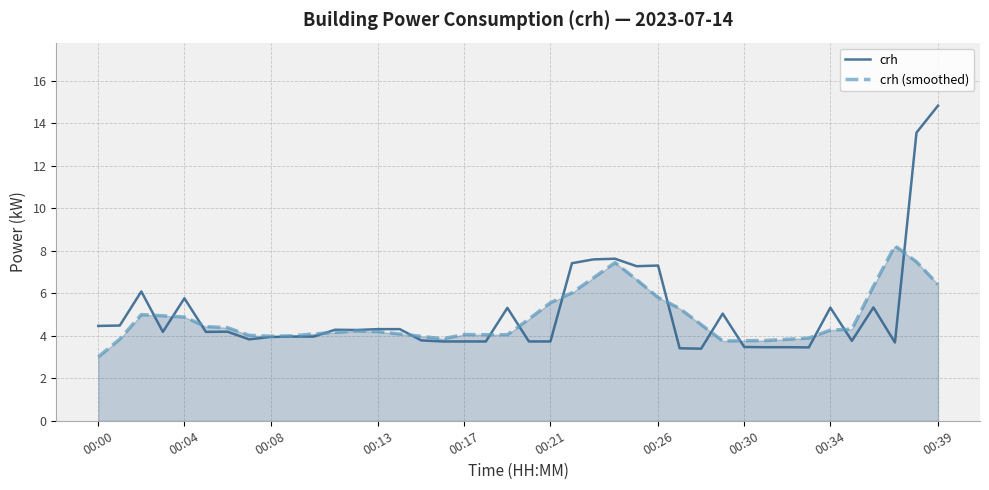

Which series has the largest range (max minus min)?

crh